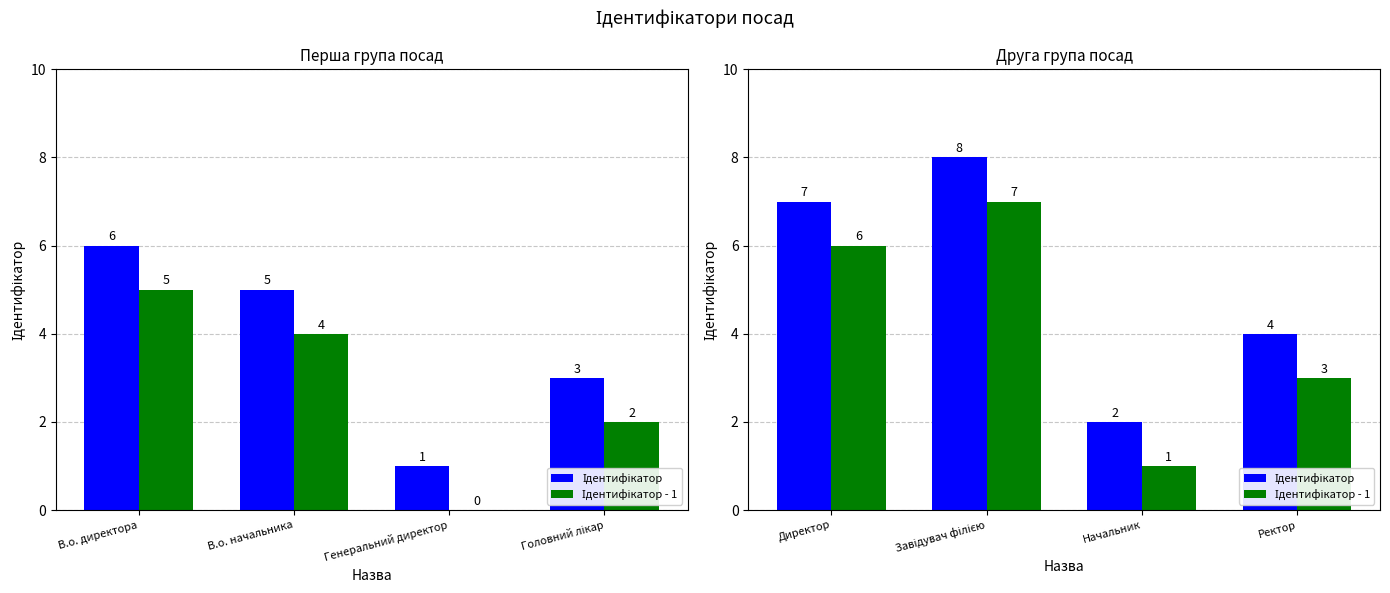

What are all the series names shown in the legend?

Ідентифікатор, Ідентифікатор - 1